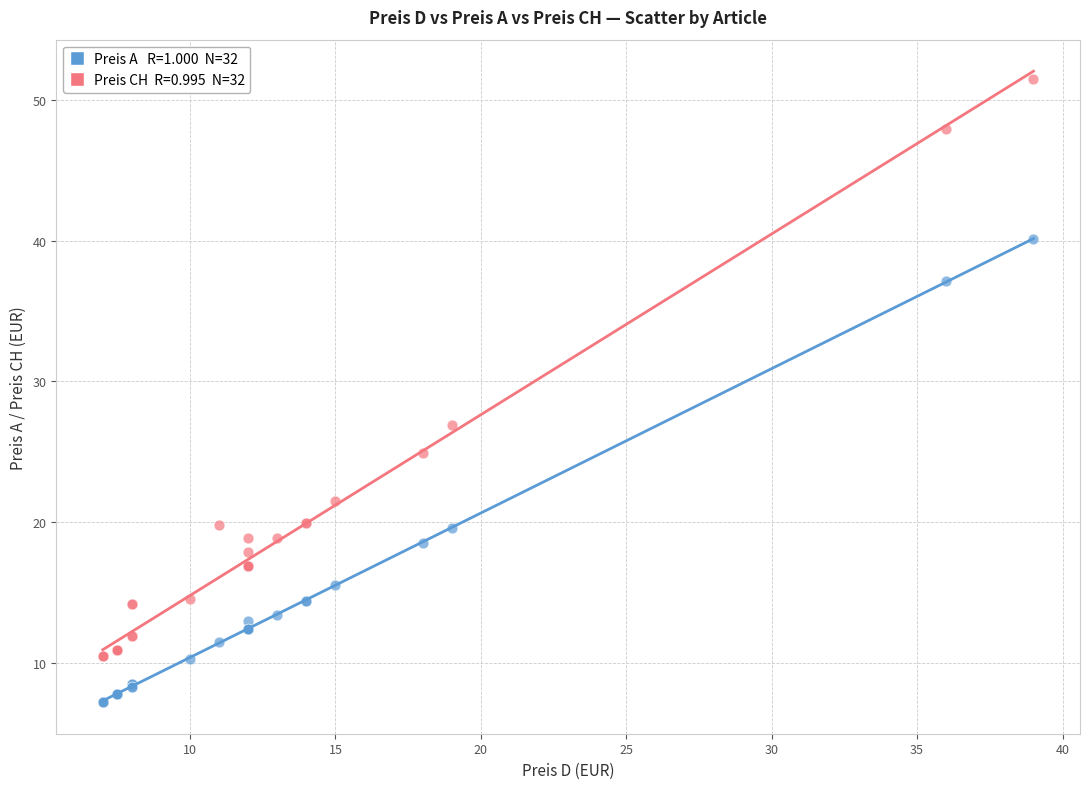

Across all series, what Y value is closest to 29?

26.9